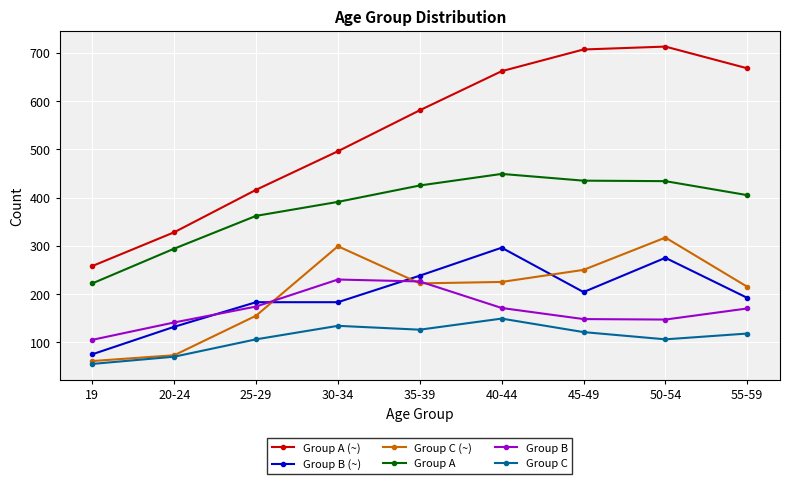

What are all the series names shown in the legend?

Group A (~), Group B (~), Group C (~), Group A, Group B, Group C